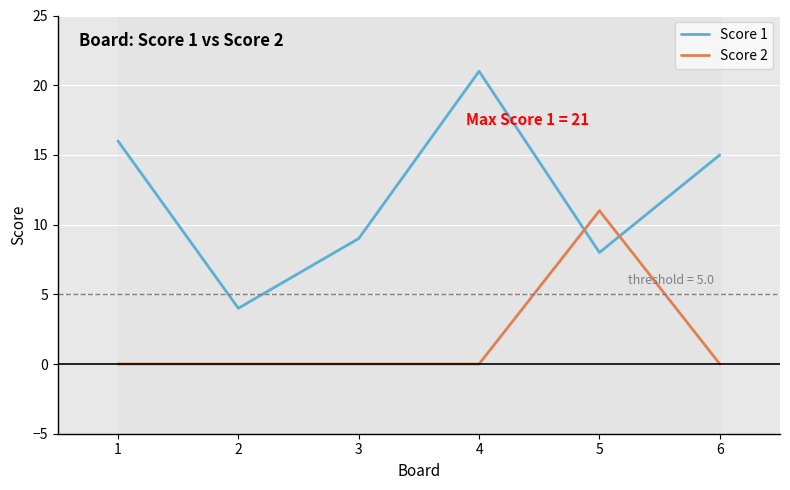

Rank the series by their average value, from highest to lowest.

Score 1, Score 2